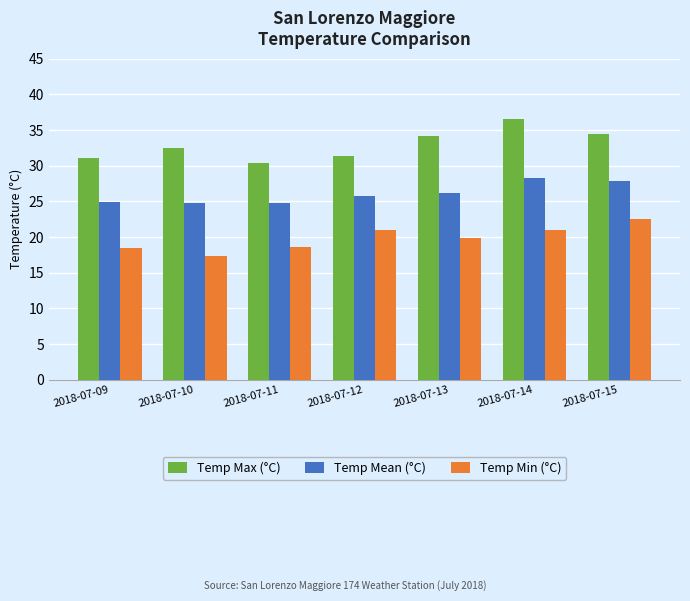

How many bars are there in each group?

3